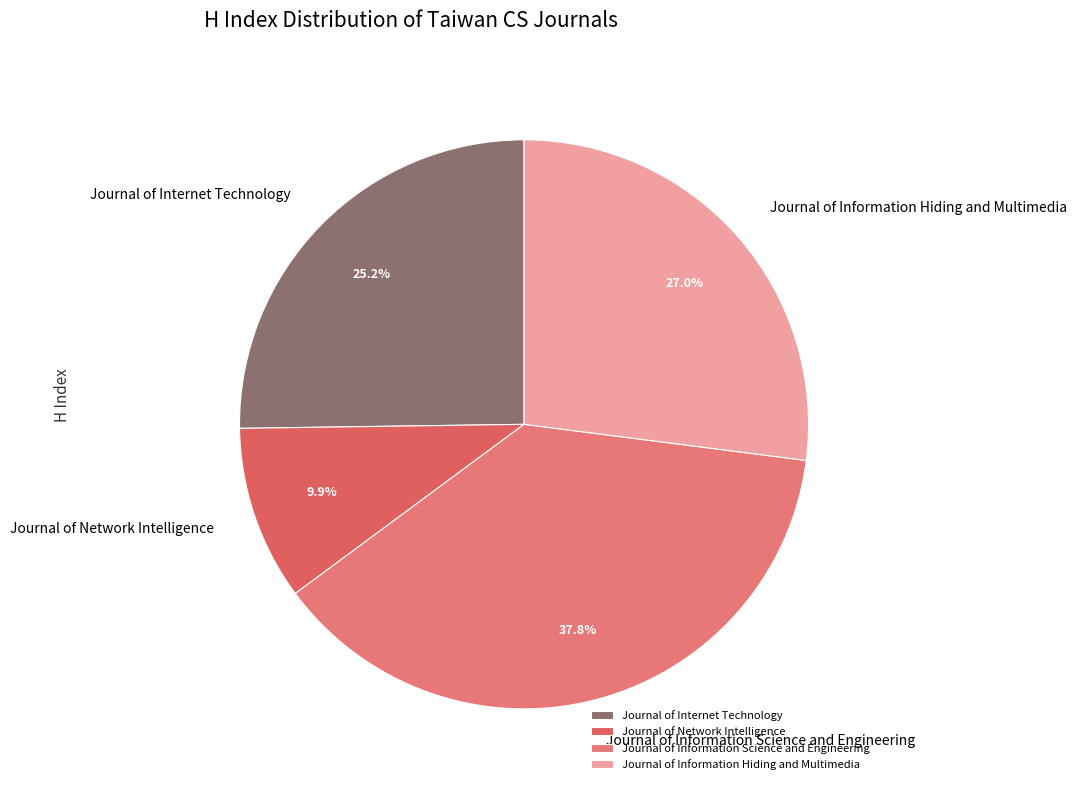

Count the number of slices in the pie.

4